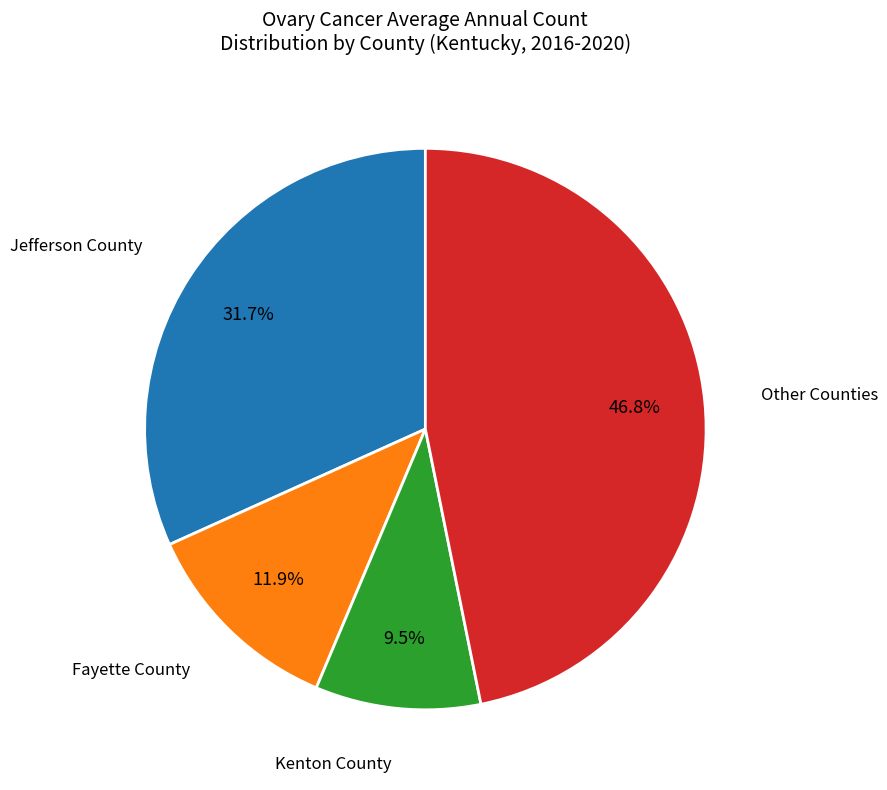

Is there any slice that represents more than half of the pie?

No